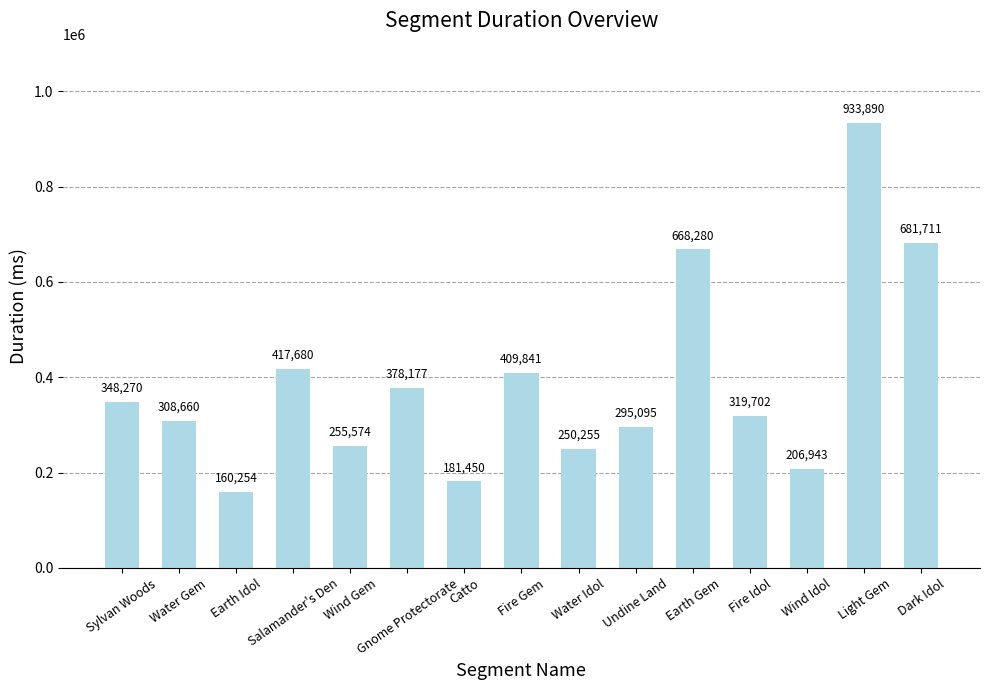

The chart shows a value of 715827 at Salamander's Den. True or false?

False